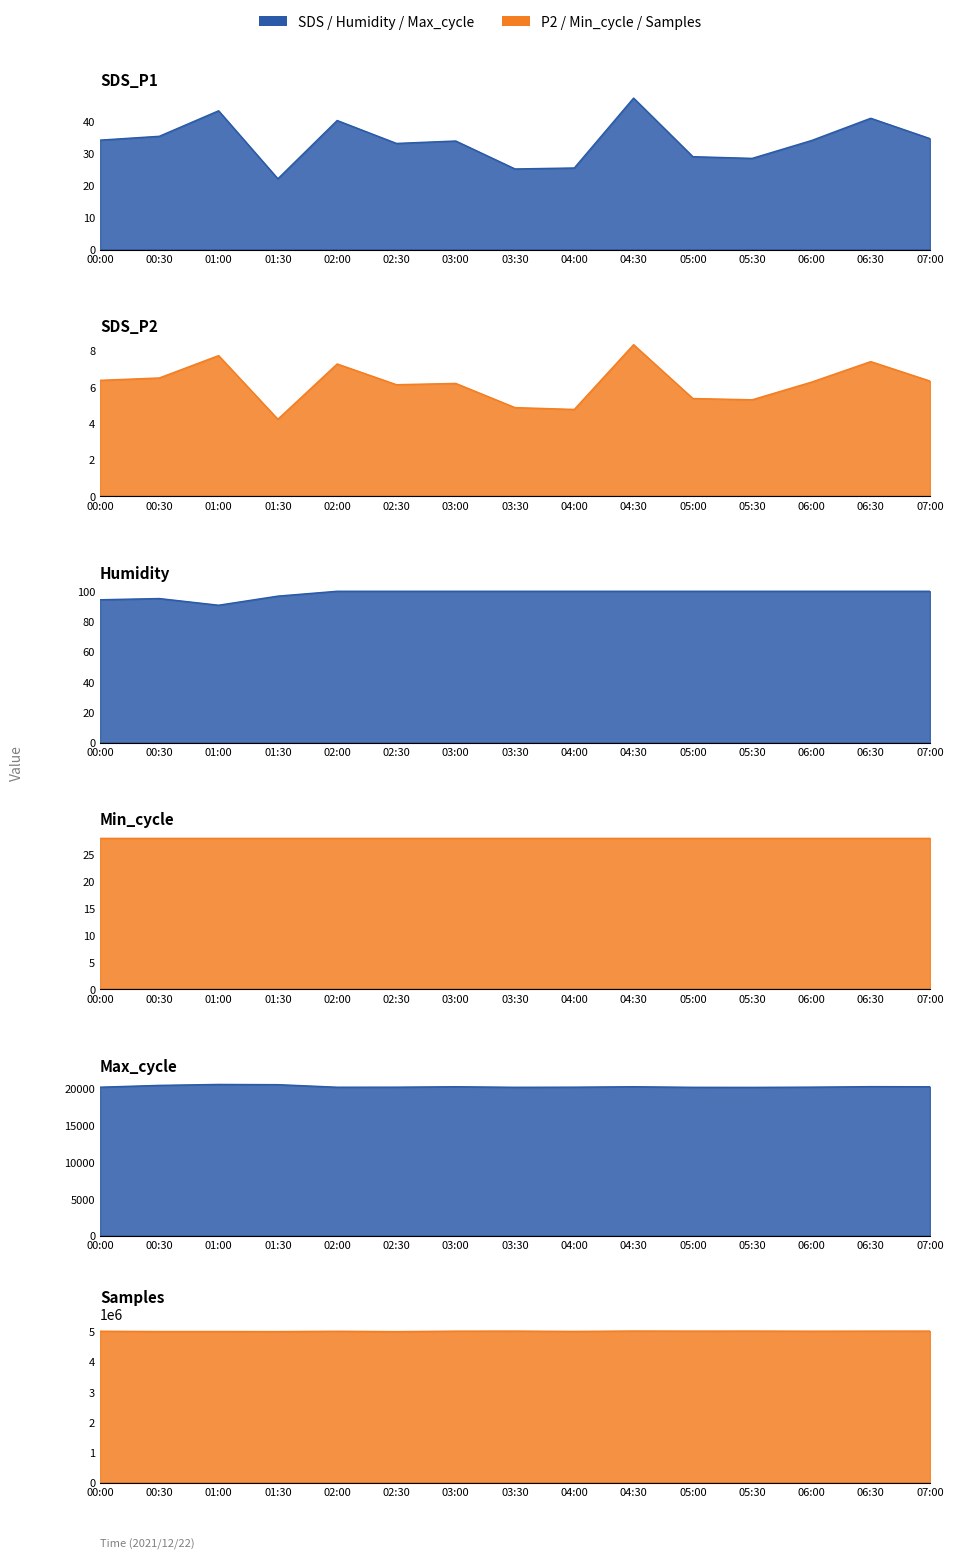

Where is Humidity nearest to the value 95?

00:30